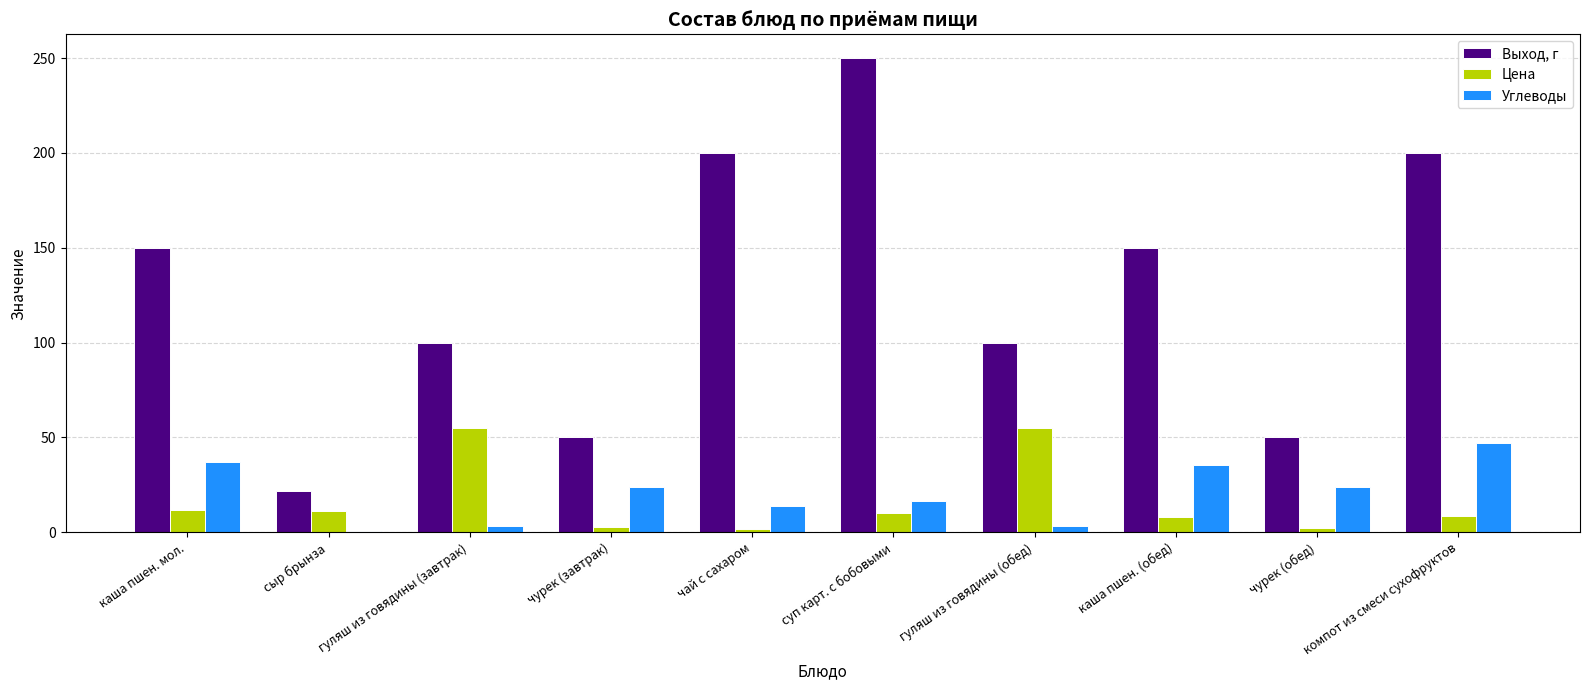

Which series has the largest total across all categories?

Выход, г